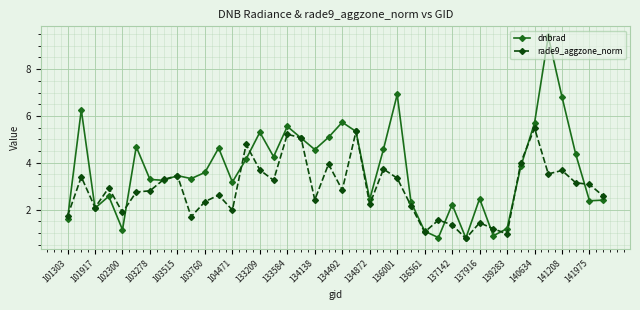

At how many categories does at least one series exceed 7?

1